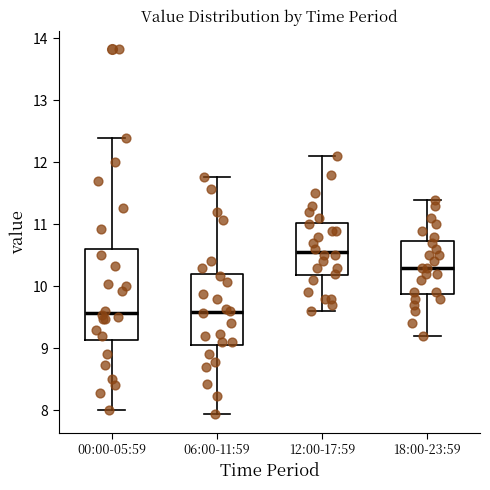

Reading left to right, transcribe this box plot: for each box, give where its median line is, the range the box spans, and where its two whiskers end, as read against the y-axis. The values are not printed on the chart, so give them approximately, as read against the axis.

00:00-05:59: median 9.6, box 9.1 to 10.6, whiskers 8.0 to 12.4
06:00-11:59: median 9.6, box 9.1 to 10.2, whiskers 7.9 to 11.8
12:00-17:59: median 10.6, box 10.2 to 11.0, whiskers 9.6 to 12.1
18:00-23:59: median 10.3, box 9.9 to 10.7, whiskers 9.2 to 11.4